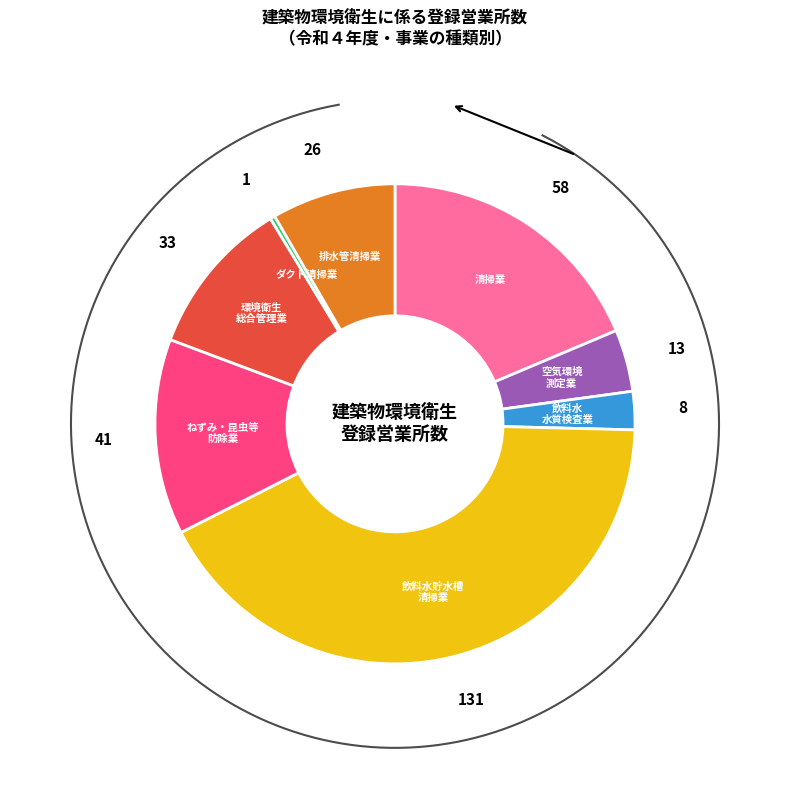

What is the change in value from 建築物ねずみ・昆虫等防除業 to 建築物空気調和用ダクト清掃業?

-40